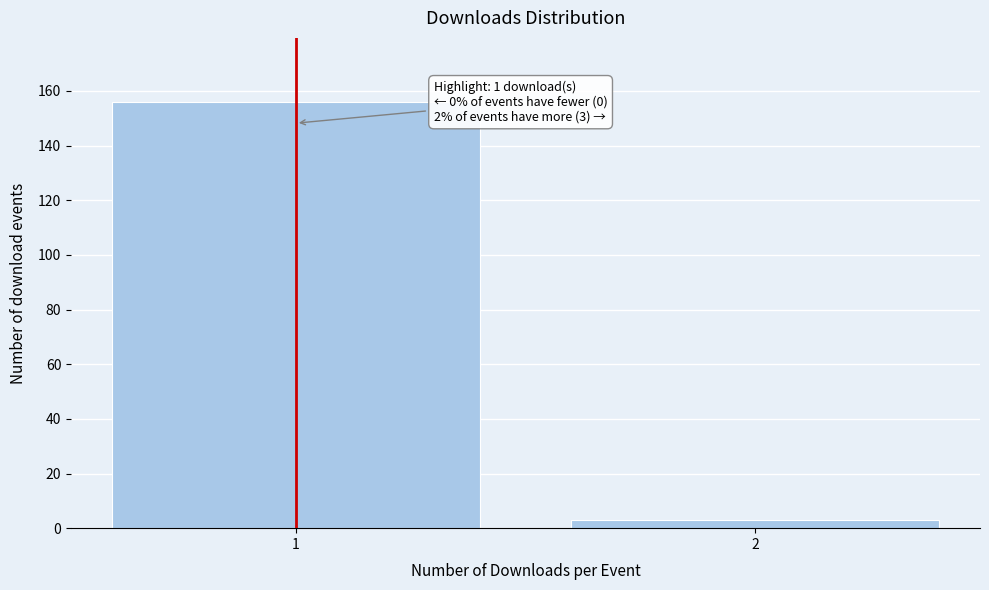

Reading left to right, extract all data points from this chart.

156	3